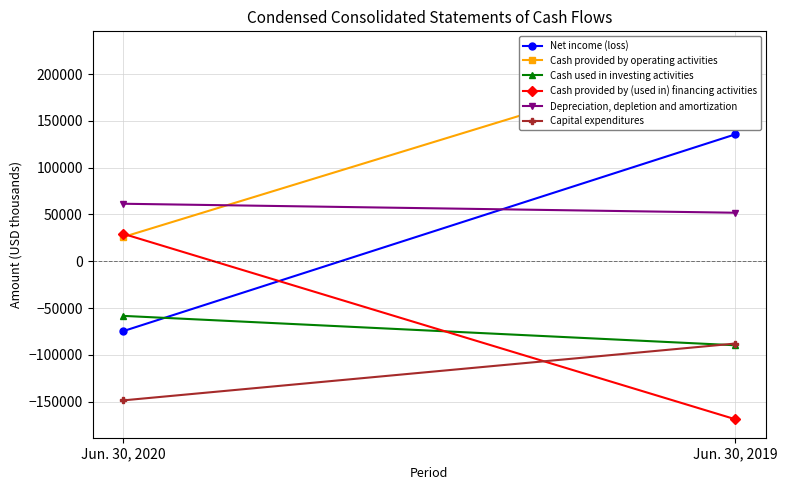

Reading right to left, extract all data points from this chart.

Net income (loss): 135581	-74623
Cash provided by operating activities: 225906	25922
Cash used in investing activities: -89693	-58292
Cash provided by (used in) financing activities: -168721	29372
Depreciation, depletion and amortization: 51873	61475
Capital expenditures: -87854	-148561